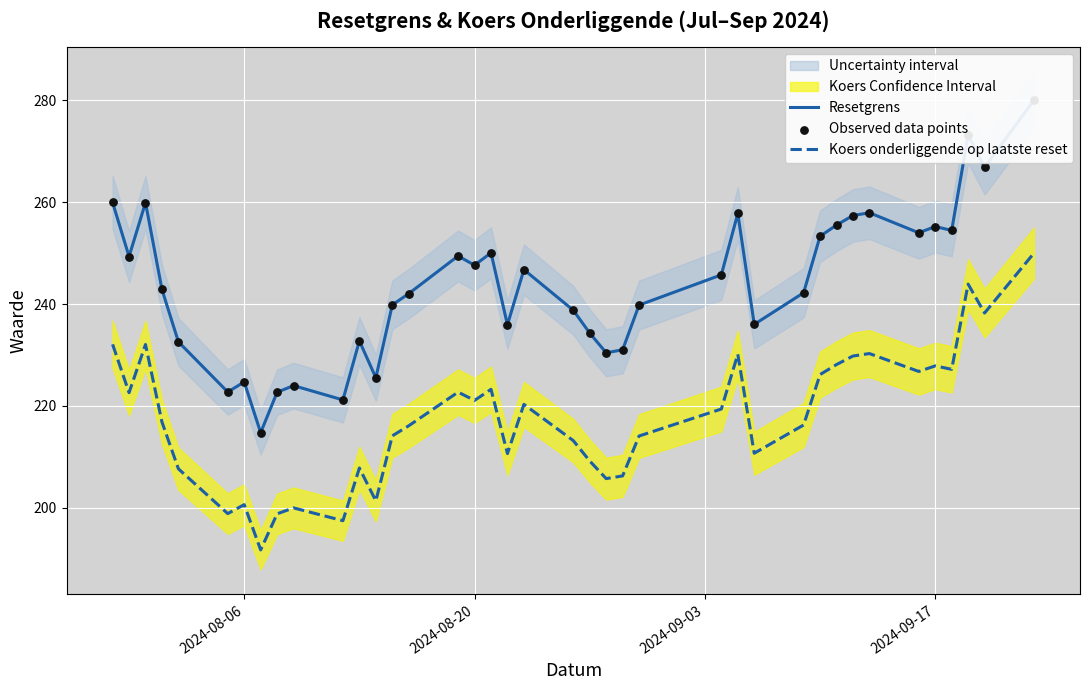

What is the lowest value of the Koers onderliggende op laatste reset series?

191.8